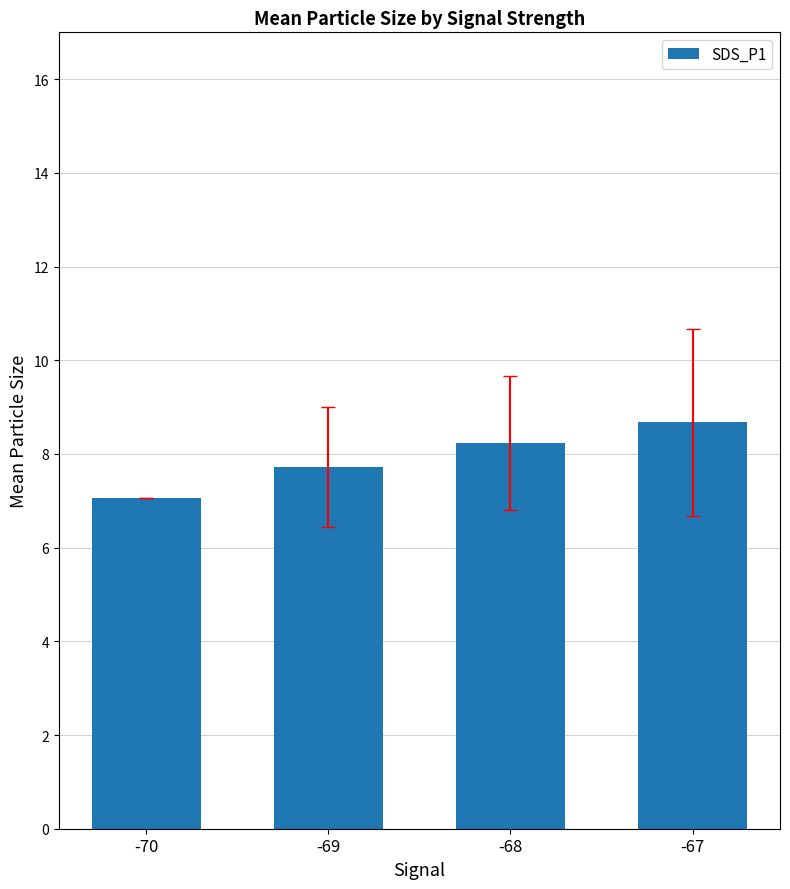

How many data points are above 8?

2